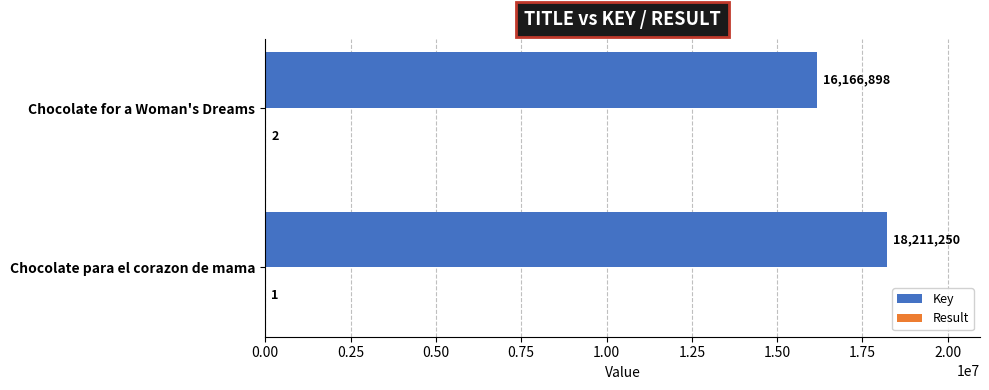

Which category has the highest value across all series?

Chocolate para el corazon de mama